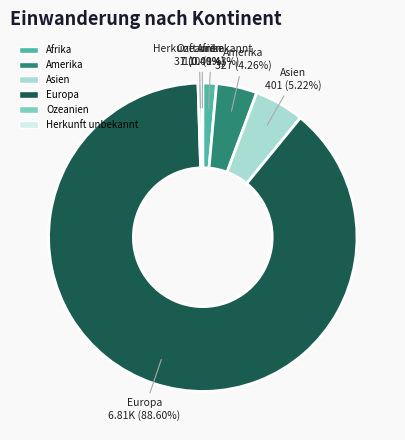

To the nearest percent, what is the difference between the largest and smallest slice percentages?

89%